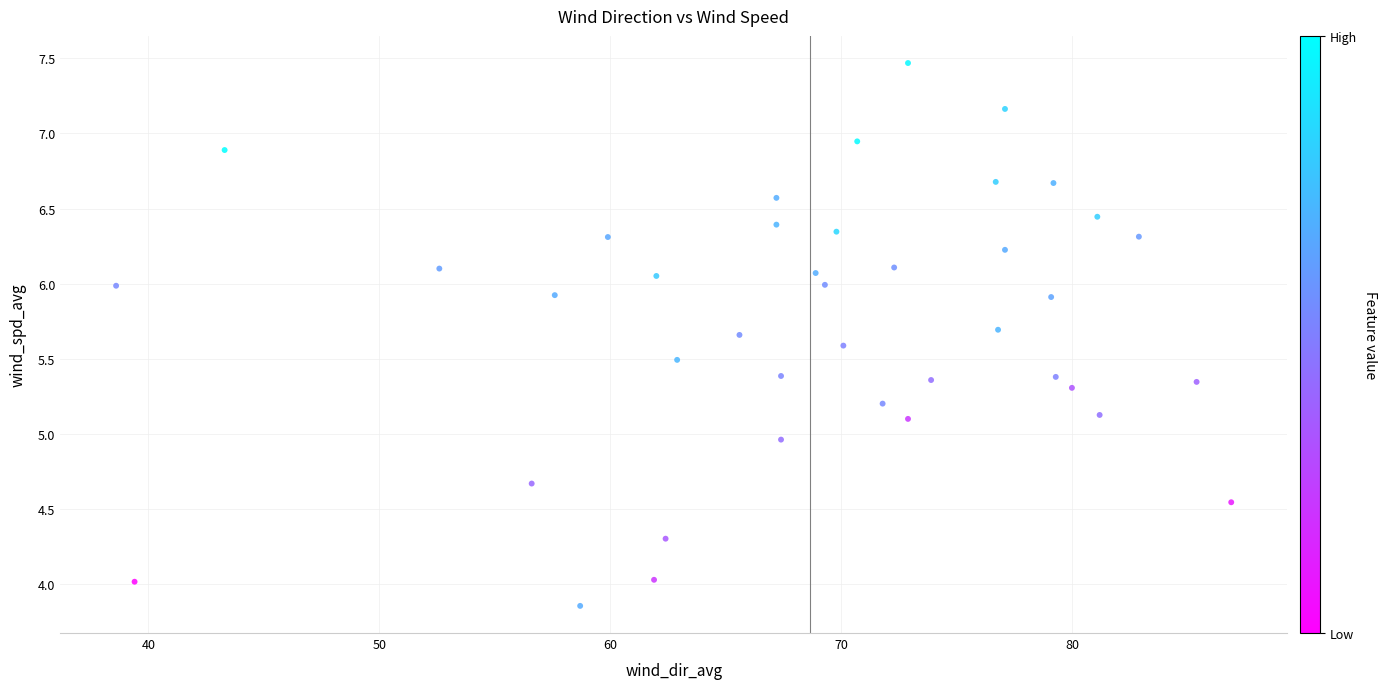

What is the range of X values (max minus min)?

48.3